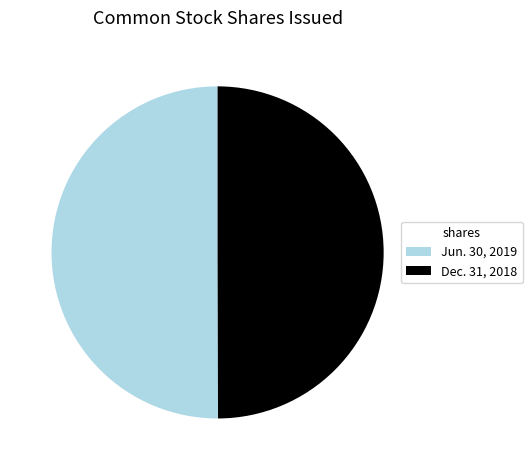

Do Jun. 30, 2019 and Dec. 31, 2018 together represent more than half of the pie?

Yes